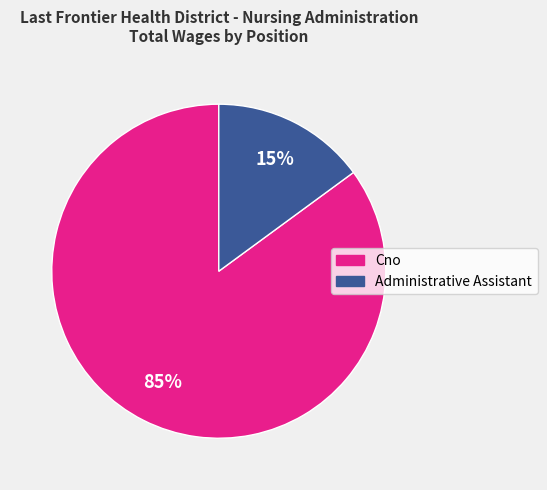

Is there any slice that represents more than half of the pie?

Yes